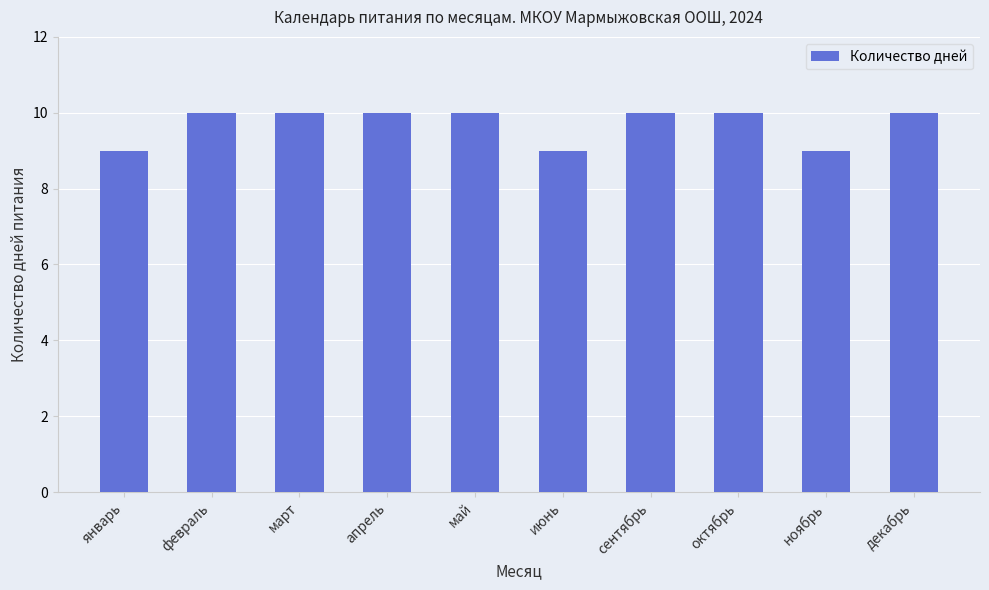

What is the ratio of the value at май to the value at ноябрь?

1.1